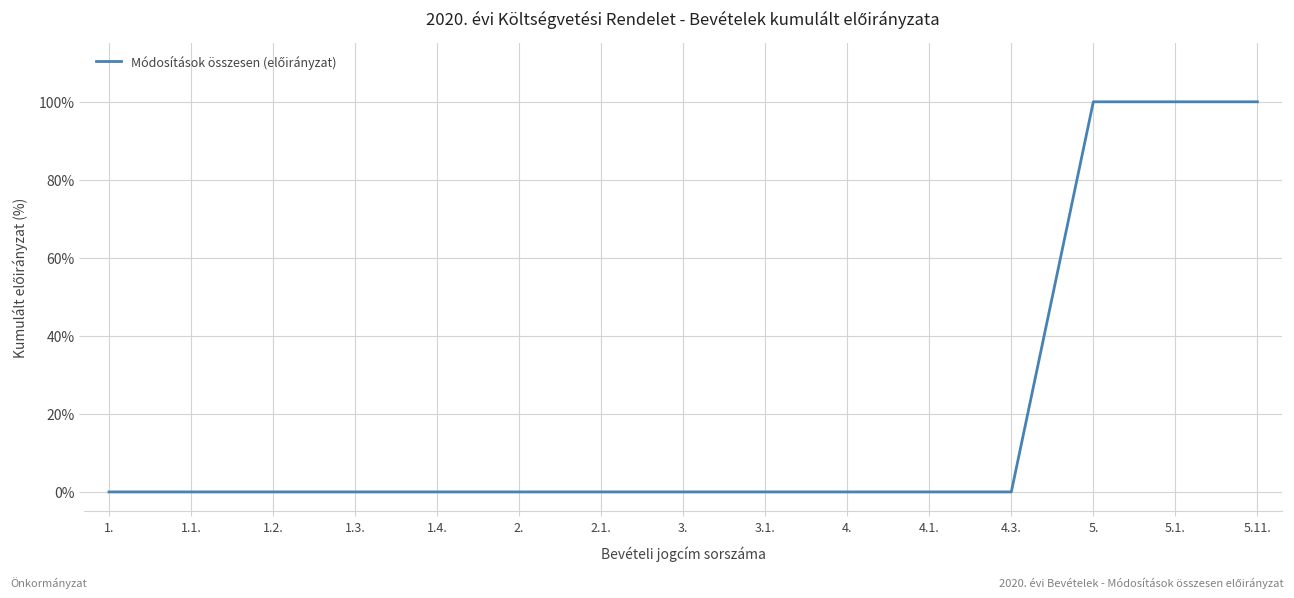

How many lines are shown in the chart?

1